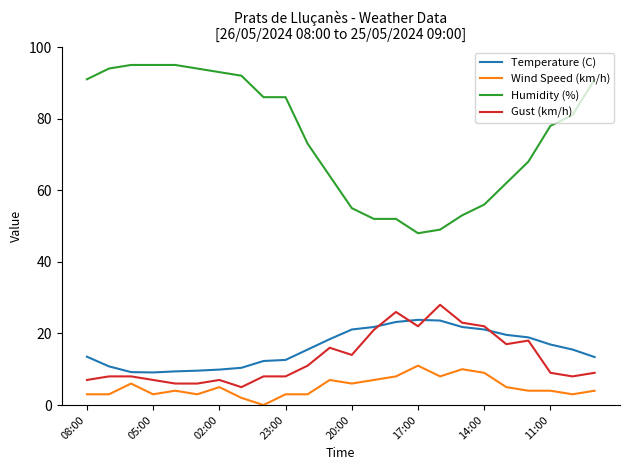

What is the sum of all Humidity (%) values?

1803.0